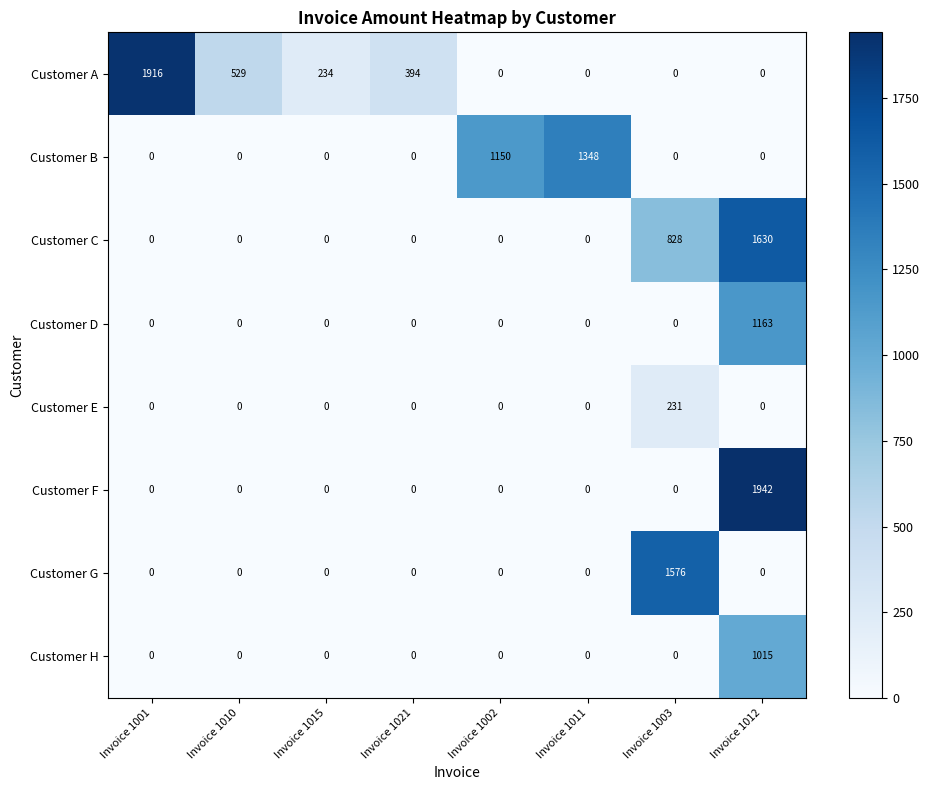

At which label does Customer A reach its peak?

Invoice 1001